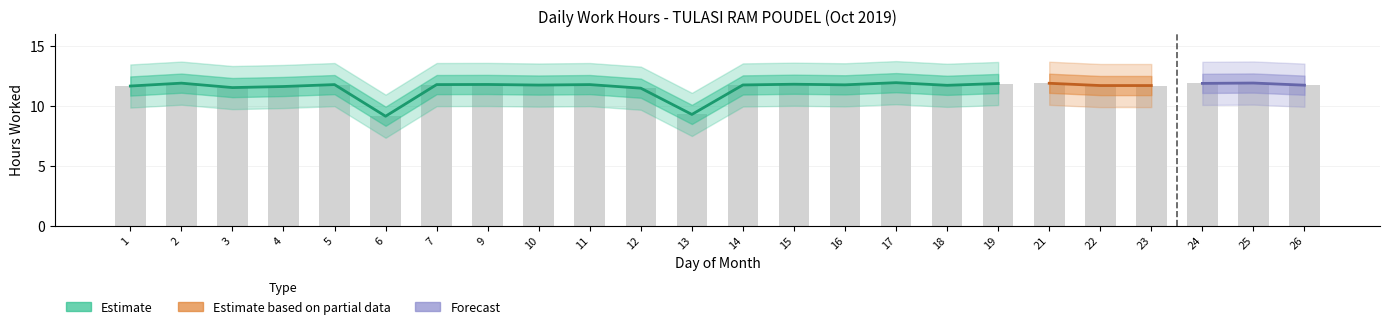

Read the value at 18.

11.7